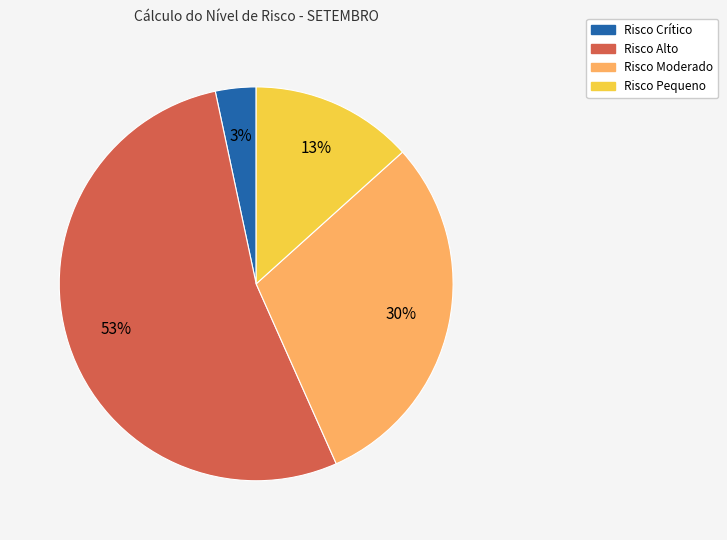

How many slices are in this pie chart?

4